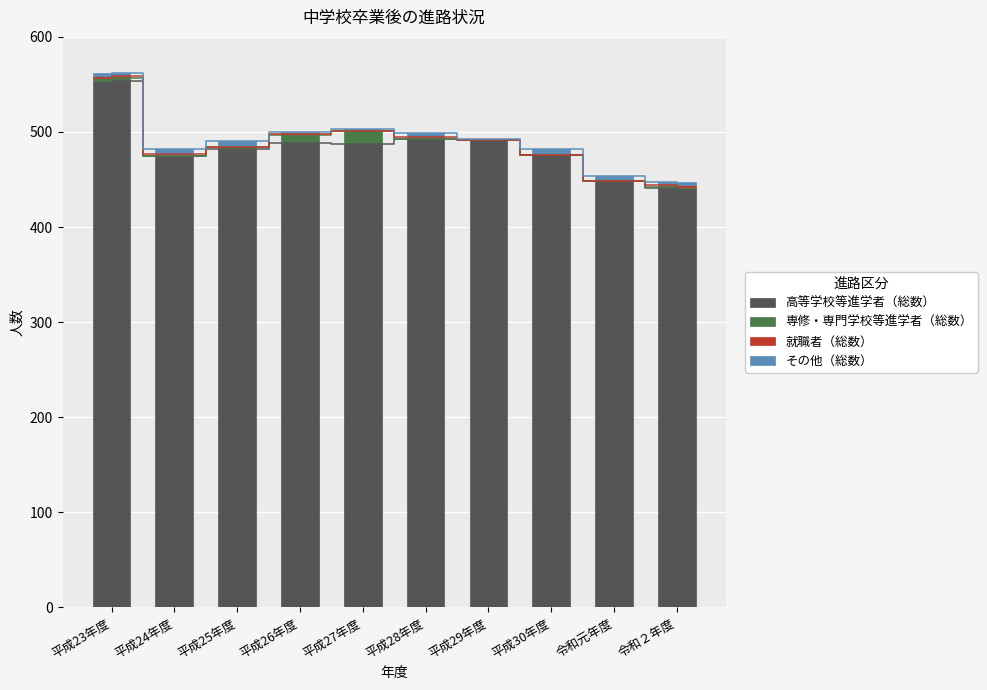

Where is 高等学校等進学者（総数） nearest to the value 497?

平成28年度